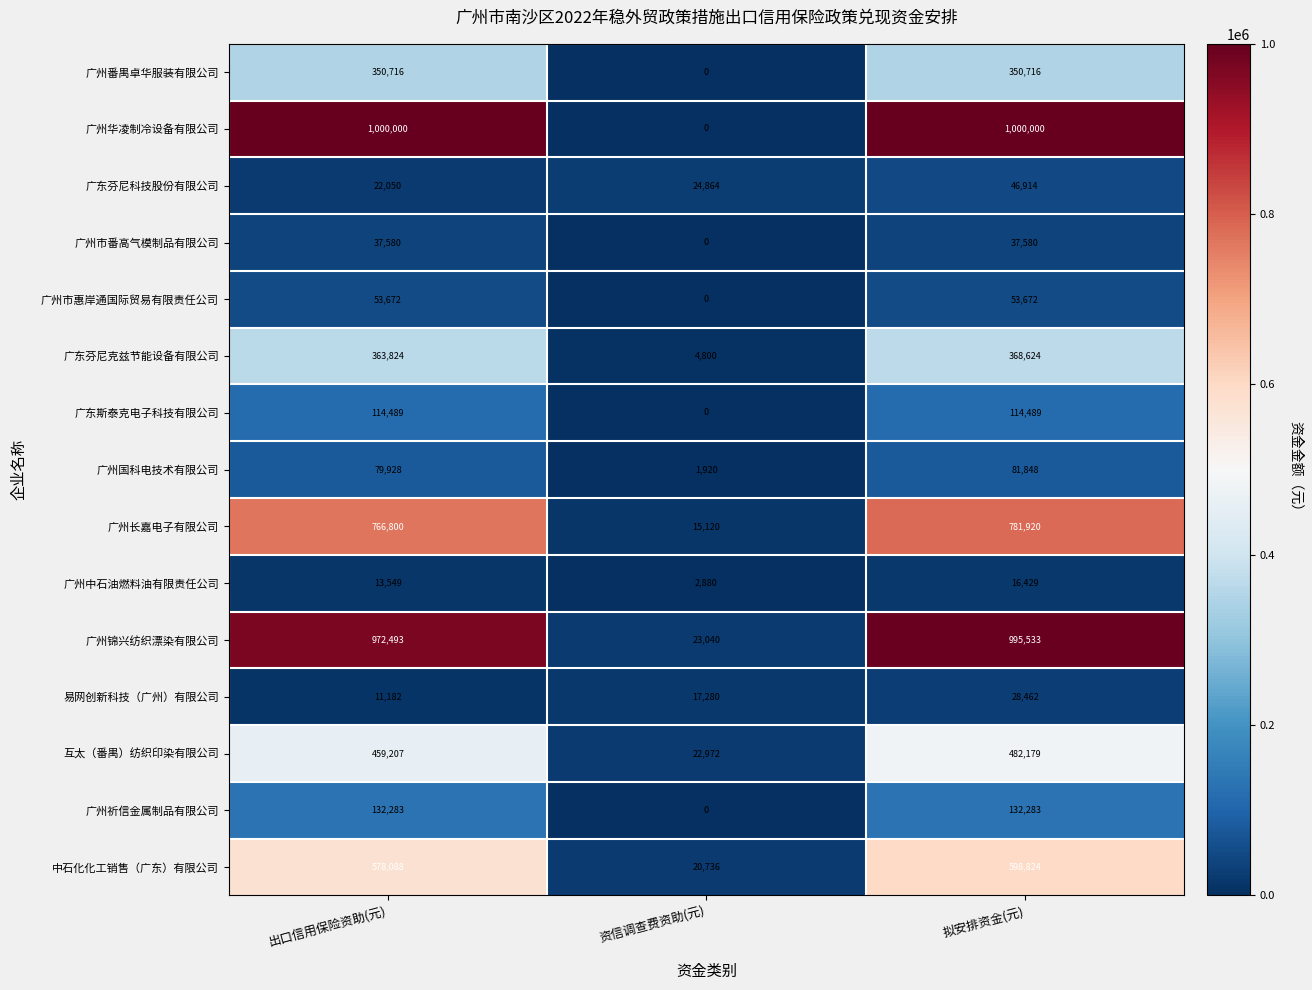

Rank the series at 拟安排资金(元) from lowest to highest value.

广州中石油燃料油有限责任公司, 易网创新科技（广州）有限公司, 广州市番高气模制品有限公司, 广东芬尼科技股份有限公司, 广州市惠岸通国际贸易有限责任公司, 广州国科电技术有限公司, 广东斯泰克电子科技有限公司, 广州祈信金属制品有限公司, 广州番禺卓华服装有限公司, 广东芬尼克兹节能设备有限公司, 互太（番禺）纺织印染有限公司, 中石化化工销售（广东）有限公司, 广州长嘉电子有限公司, 广州锦兴纺织漂染有限公司, 广州华凌制冷设备有限公司